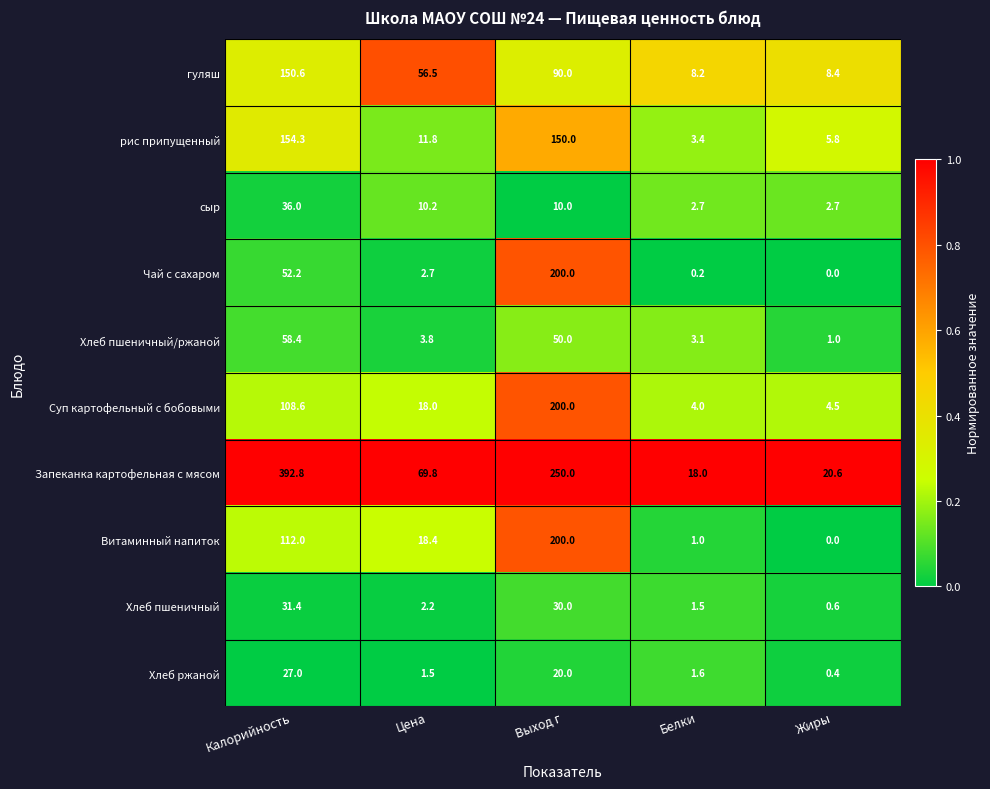

What is the total value across all series at Жиры?

44.0